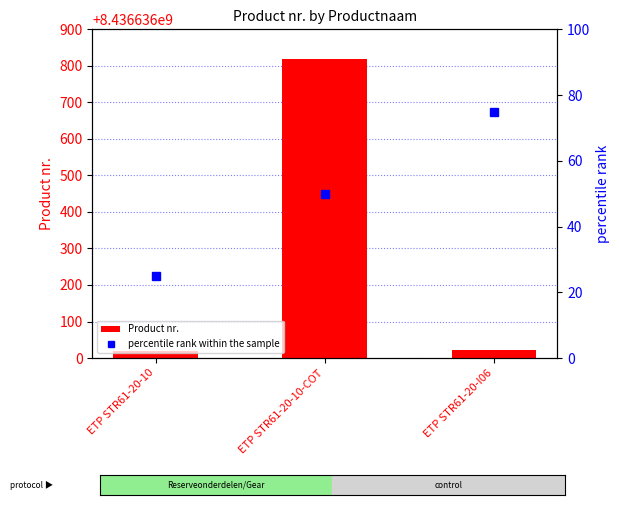

Which series has the widest spread of values?

Product nr.